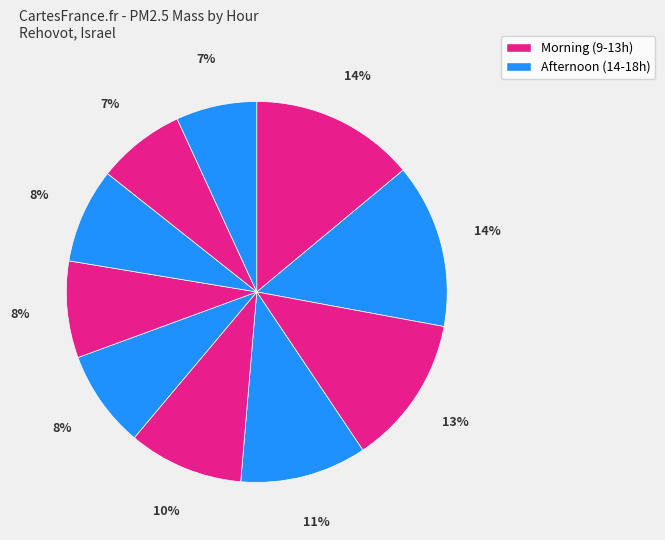

How many slices are in this pie chart?

10